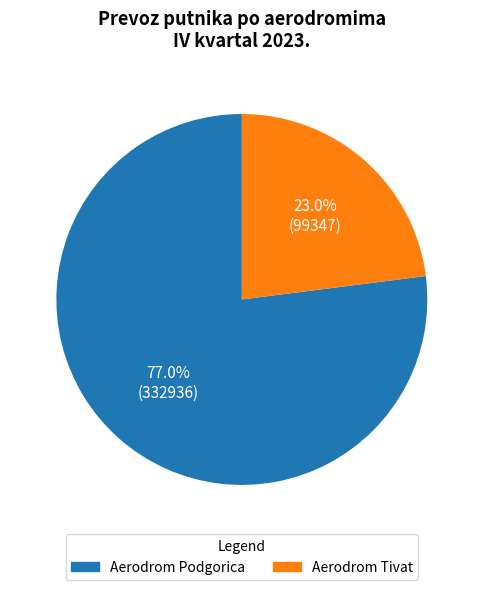

Which slice represents more than half of the pie?

Aerodrom Podgorica